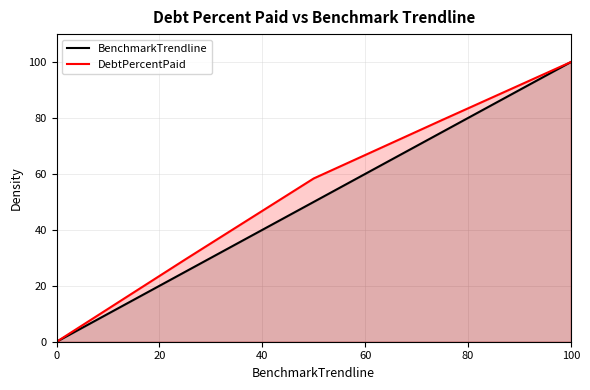

The value of BenchmarkTrendline at 0 is 0.0. True or false?

True